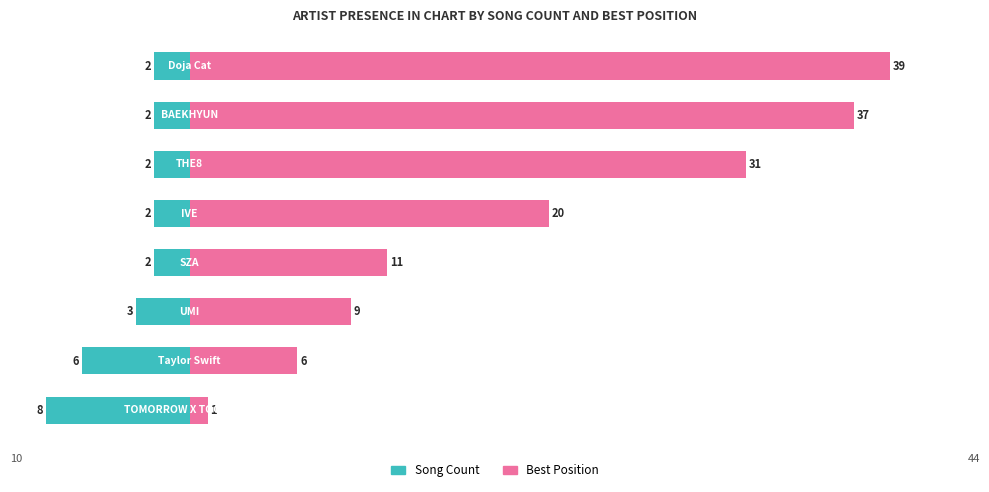

Which series has the largest total across all categories?

Best Position